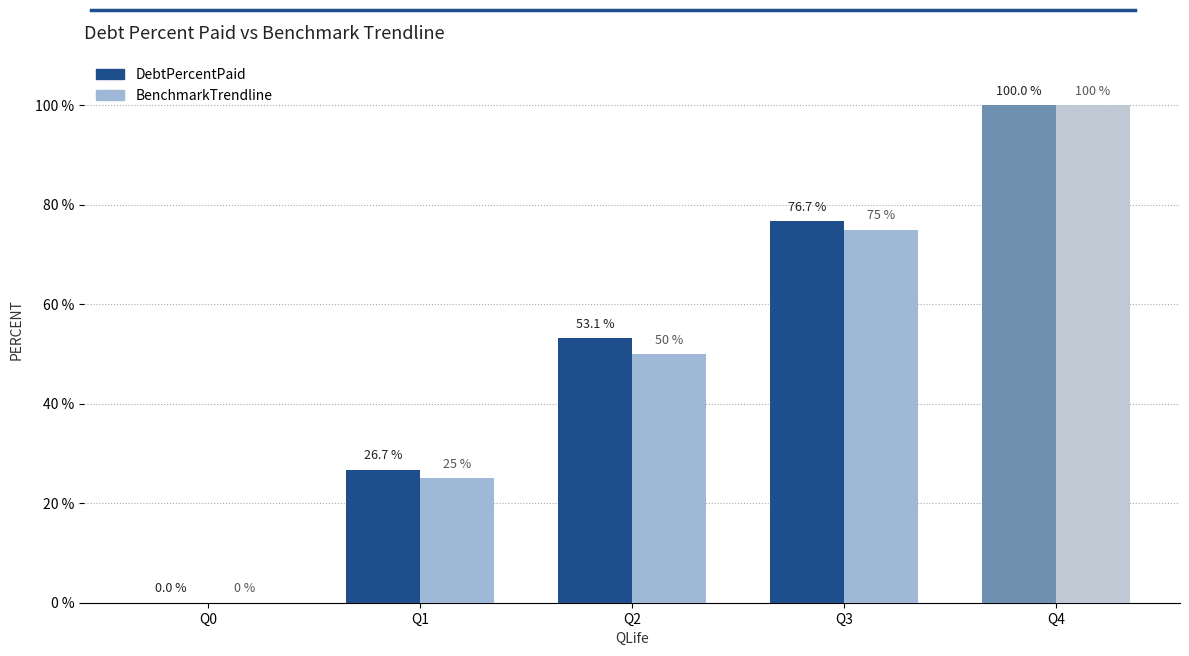

Which category has the highest value in the BenchmarkTrendline series?

Q4